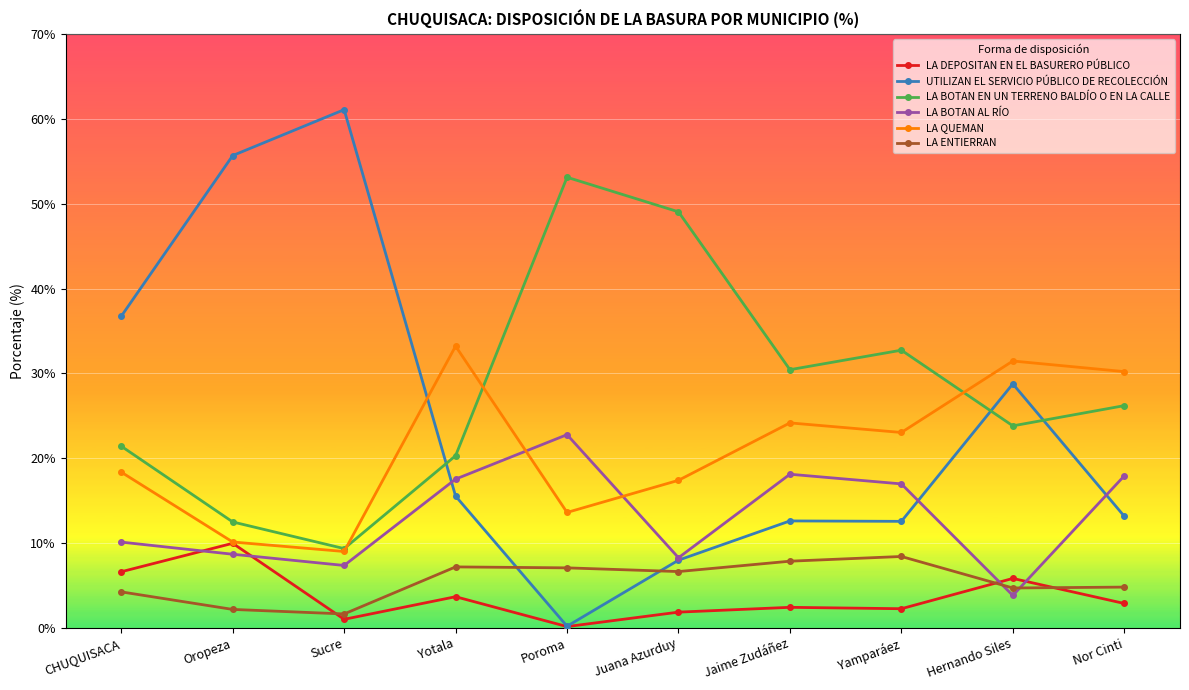

Where do LA ENTIERRAN and UTILIZAN EL SERVICIO PÚBLICO DE RECOLECCIÓN first cross each other?

Yotala and Poroma